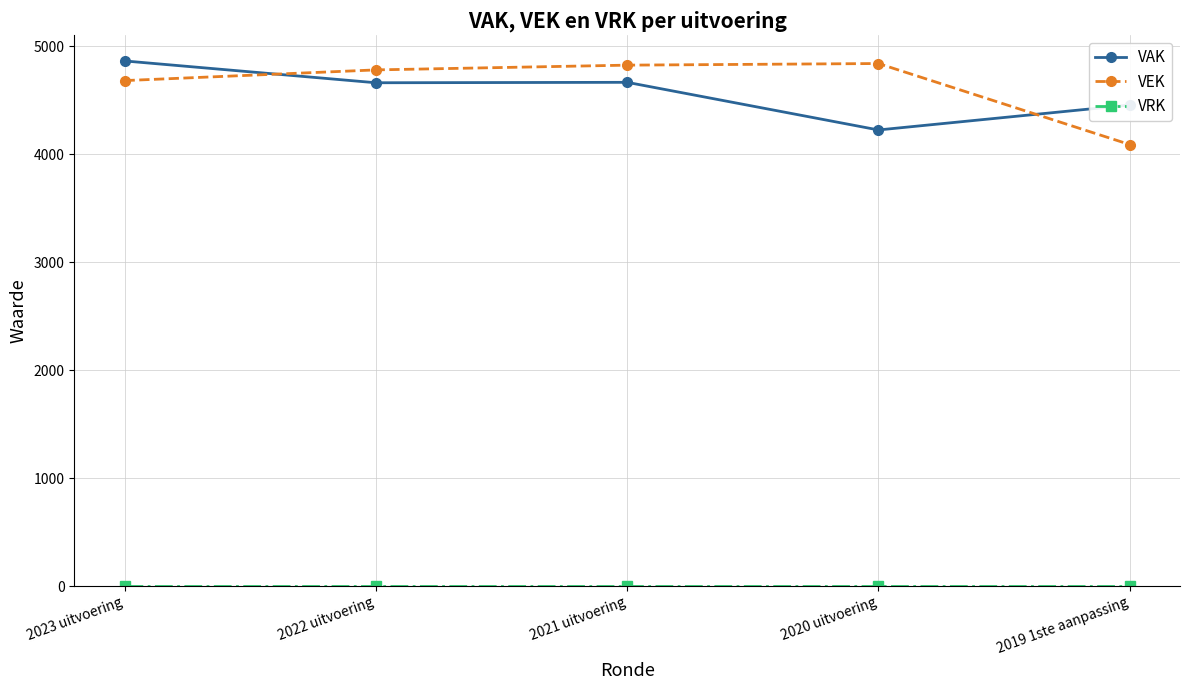

What is the maximum value for VAK?

4863